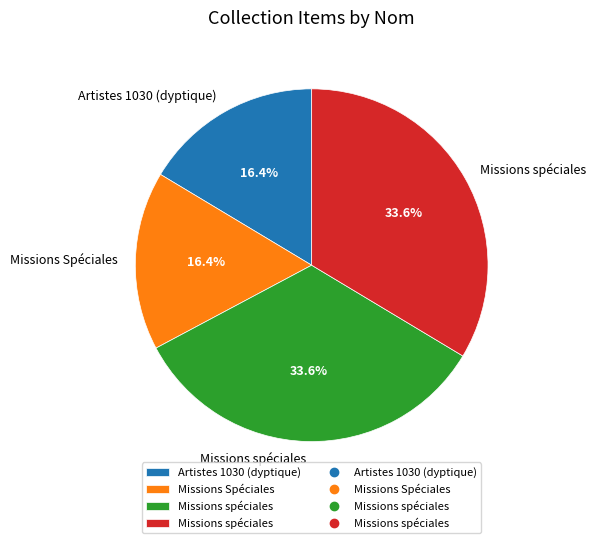

How many segments does this pie chart have?

4